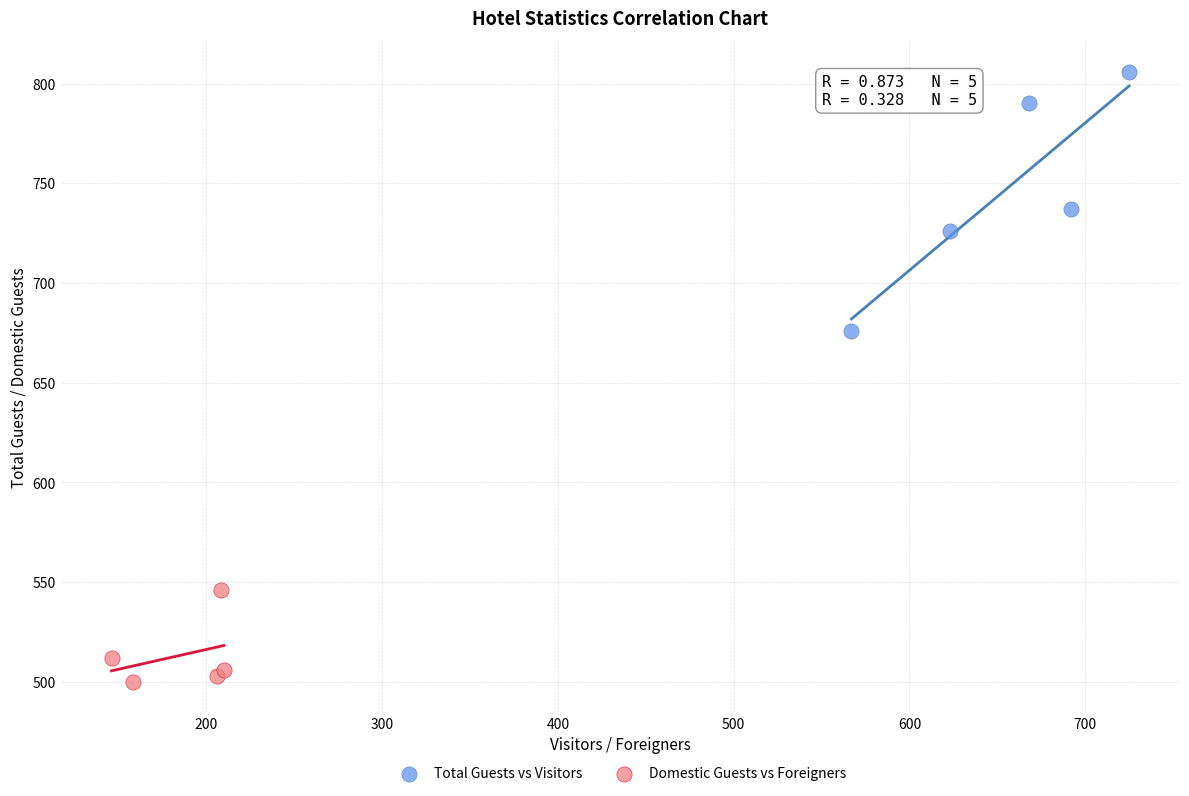

What are all the series names shown in the legend?

Total Guests vs Visitors, Domestic Guests vs Foreigners